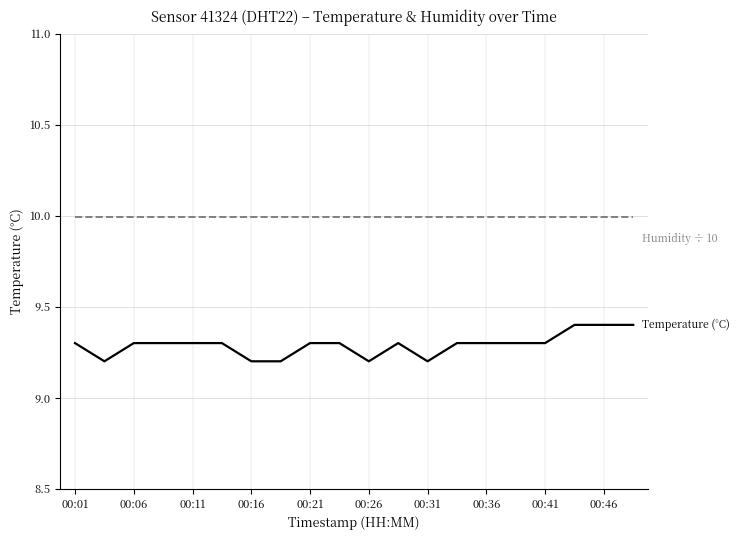

What is the maximum value shown in the chart?

10.0